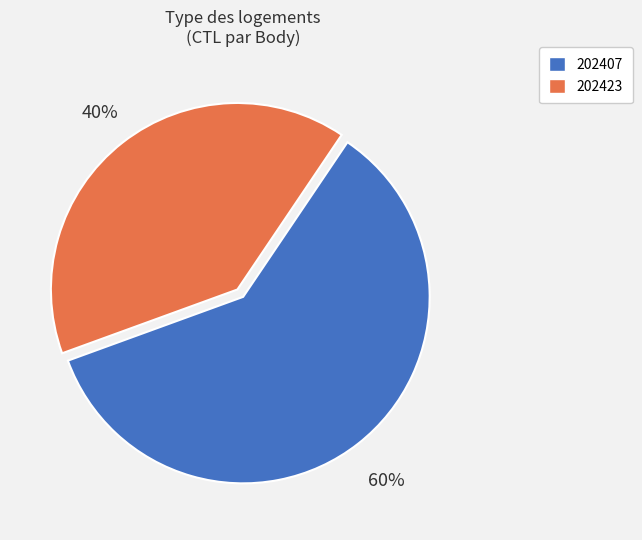

How many slices are in this pie chart?

2